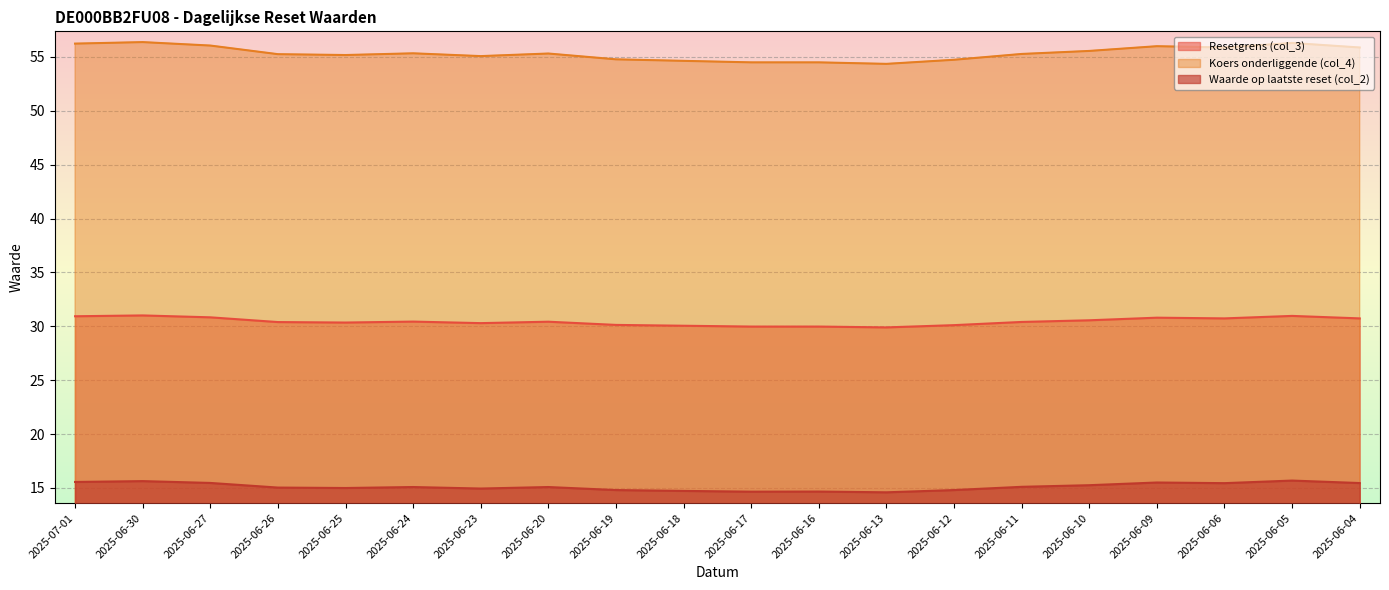

How many interior local peaks does the Koers onderliggende (col_4) series have?

5